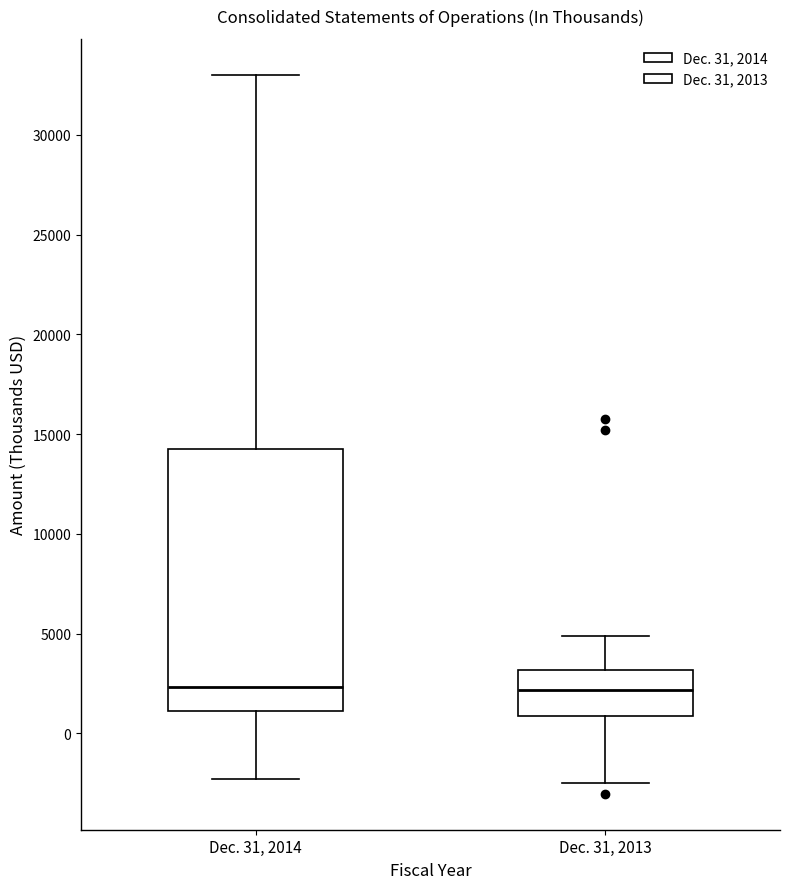

Reading left to right, transcribe this box plot: for each box, give where its median line is, the range the box spans, and where its two whiskers end, as read against the y-axis. The values are not printed on the chart, so give them approximately, as read against the axis.

Dec. 31, 2014: median 2500, box 1000 to 14000, whiskers -2500 to 33000
Dec. 31, 2013: median 2000, box 1000 to 3000, whiskers -2500 to 5000